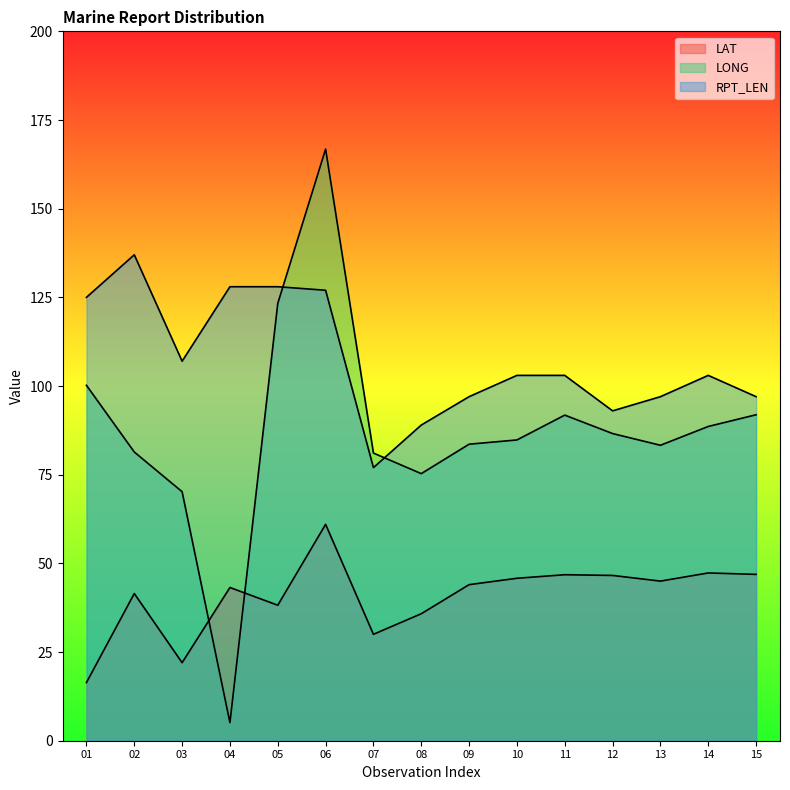

Is it true that LAT equals 44.0 at 09?

True